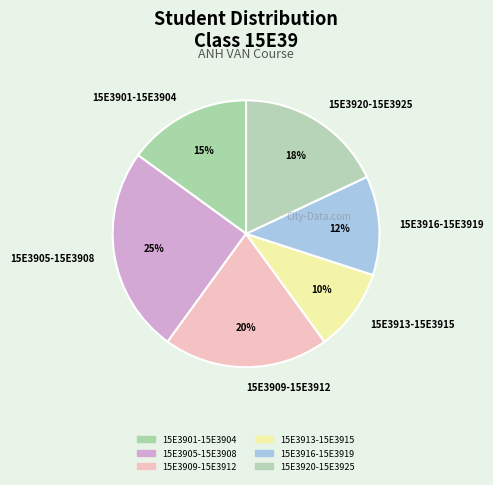

To the nearest percent, what is the average slice percentage?

17%